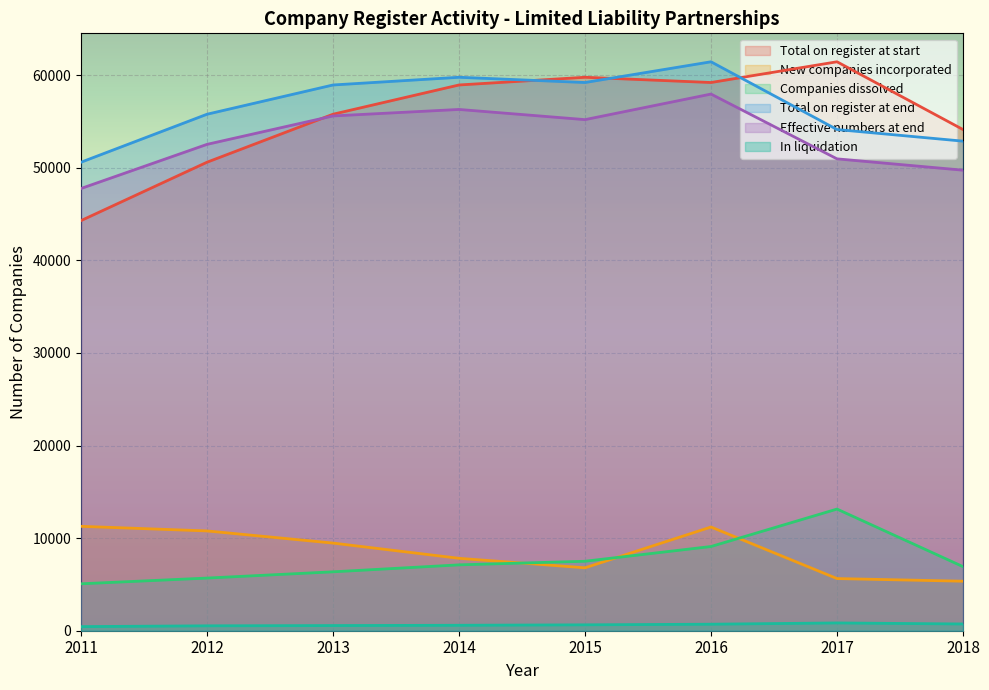

At which category is the sum across all series the highest?

2016